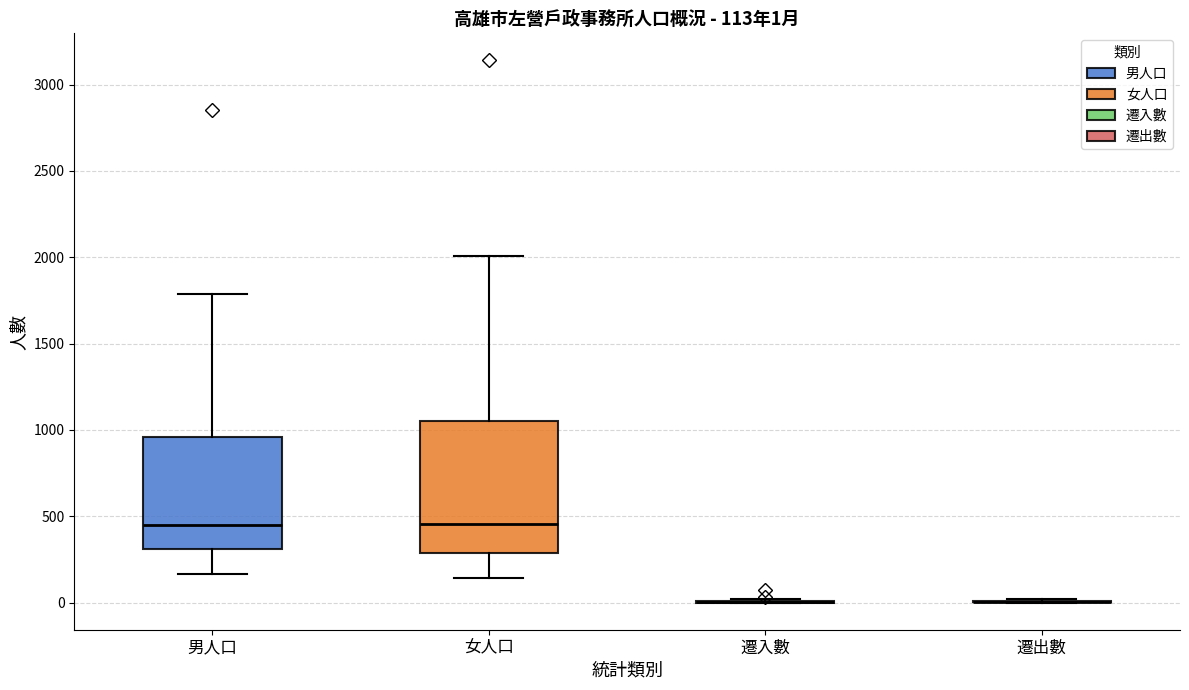

Which box is the tallest, from its lower edge to its upper edge?

女人口